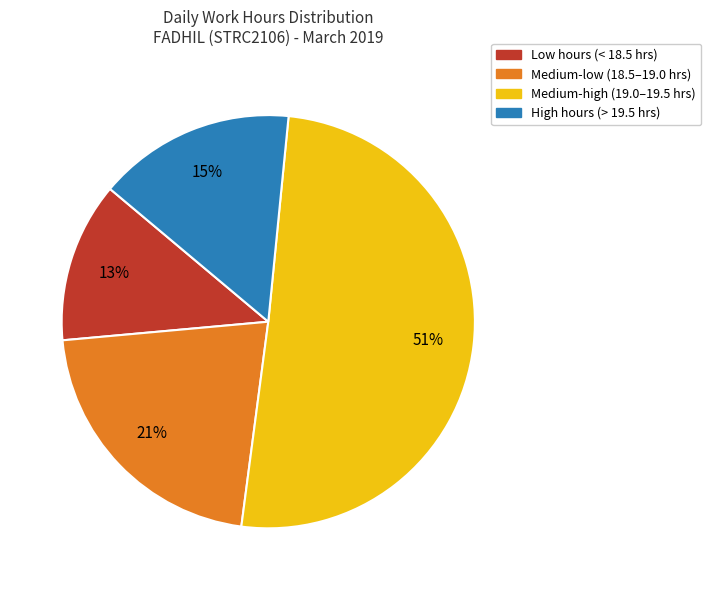

What percentage is the Medium-low (18.5–19.0 hrs) slice, to the nearest percent?

21%